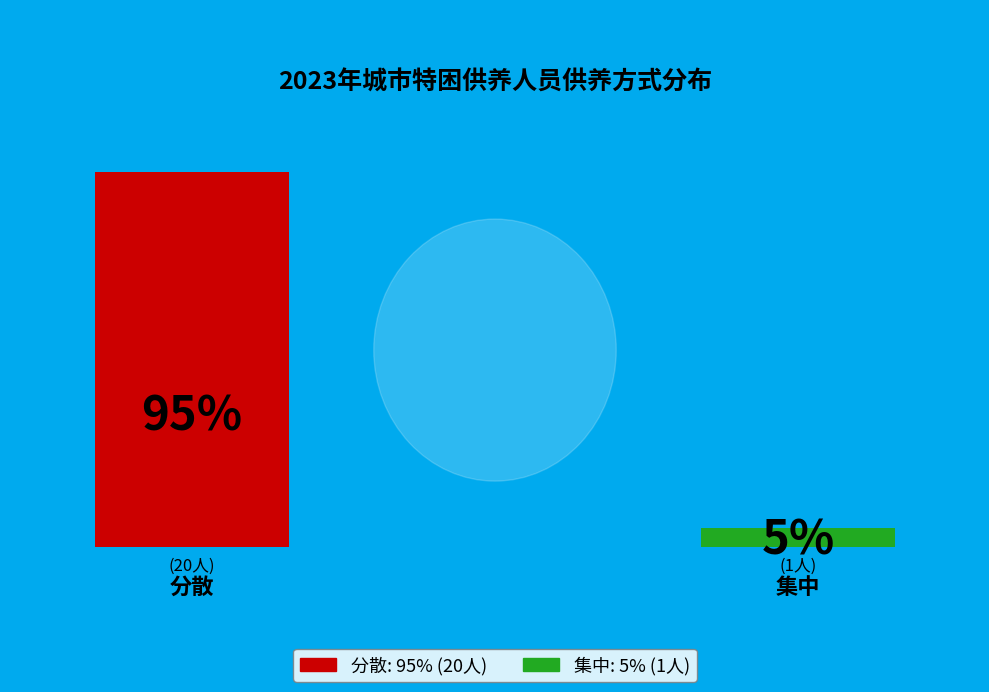

Which slice is the largest?

分散